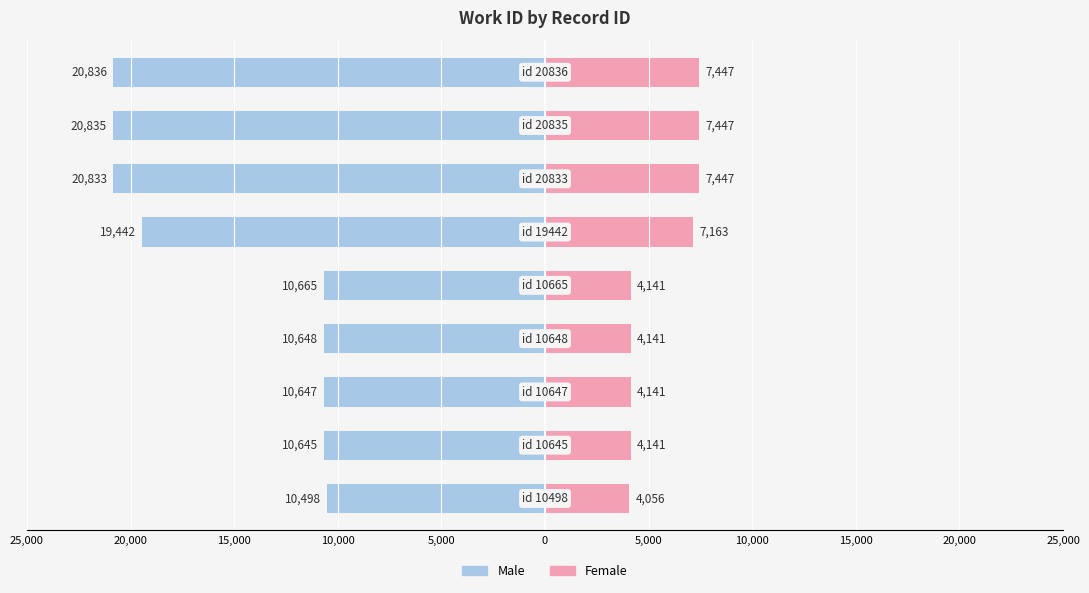

True or false: Female has a value of 2532 at 10,000.

False